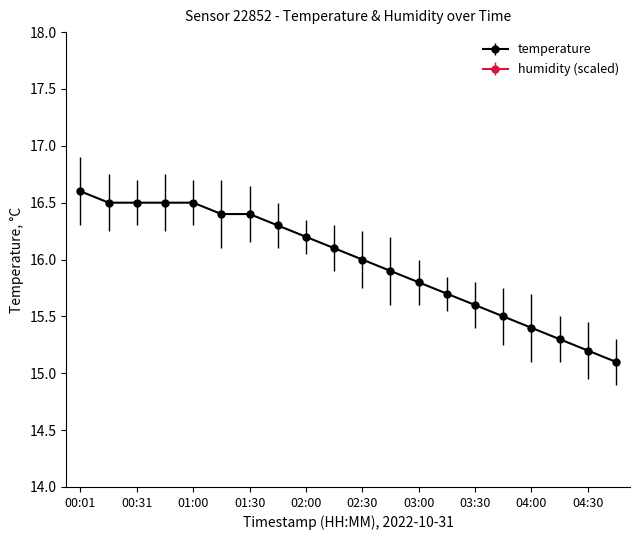

What is the label of the 7th point from the right?

03:15